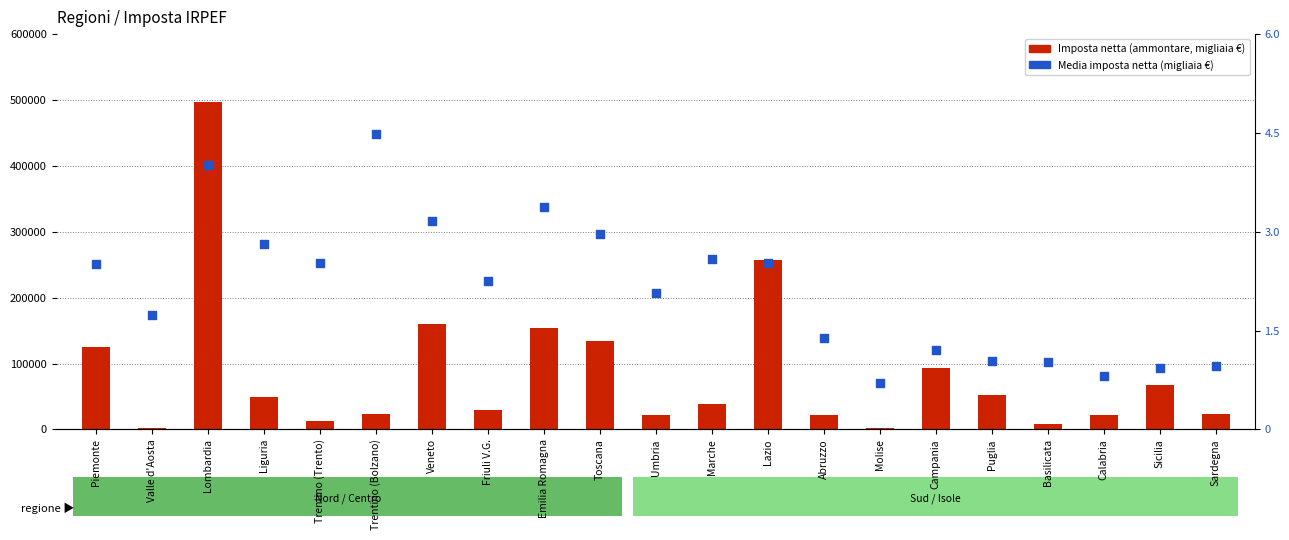

What is the total value across all series at Toscana?

133515.0